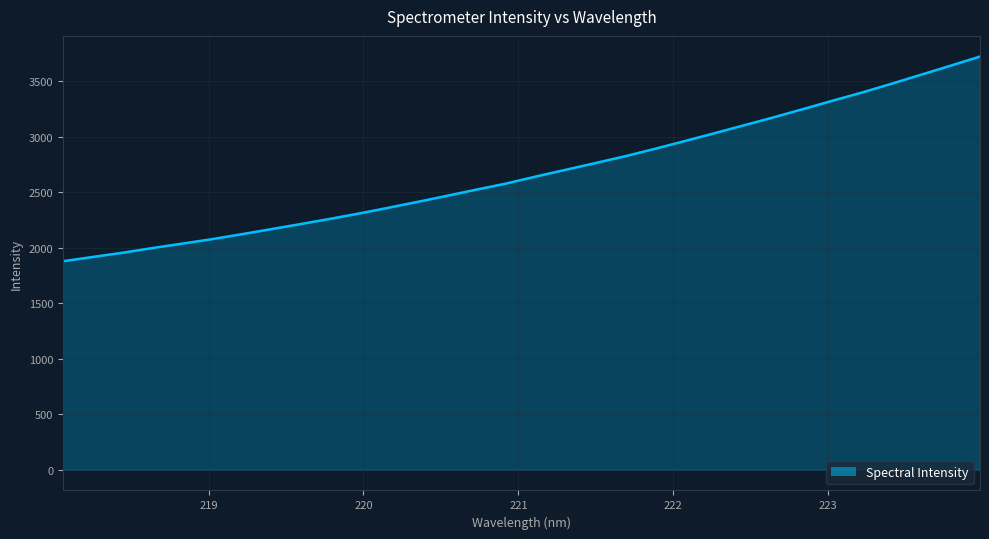

How many values are below 2642?

16